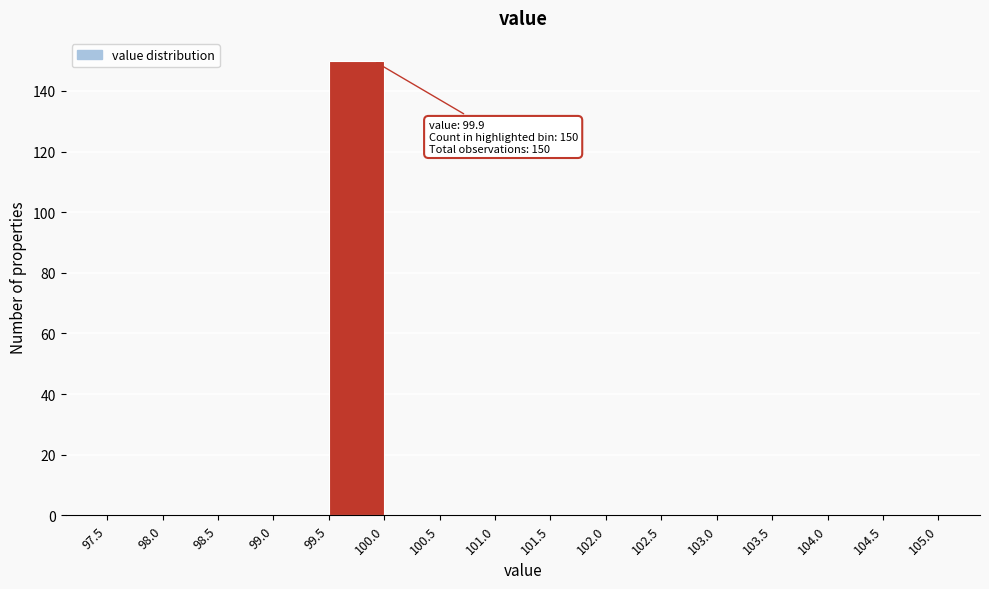

Which range on the x-axis has the tallest bar?

99.5 to 100.0